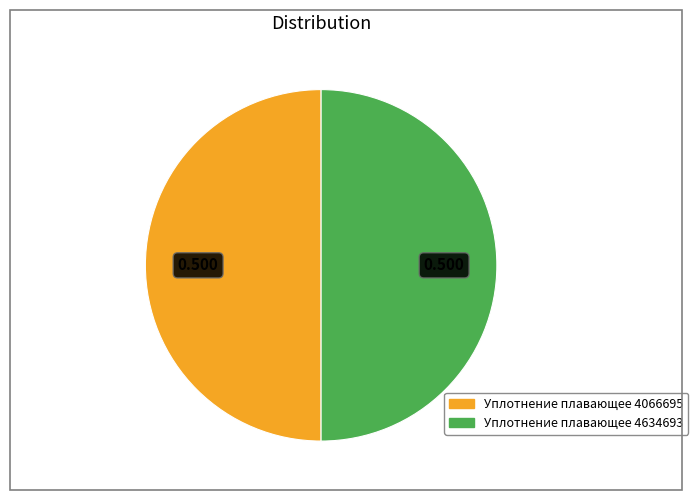

What is the ratio of the value at Уплотнение плавающее 4634693 to the value at Уплотнение плавающее 4066695?

1.0